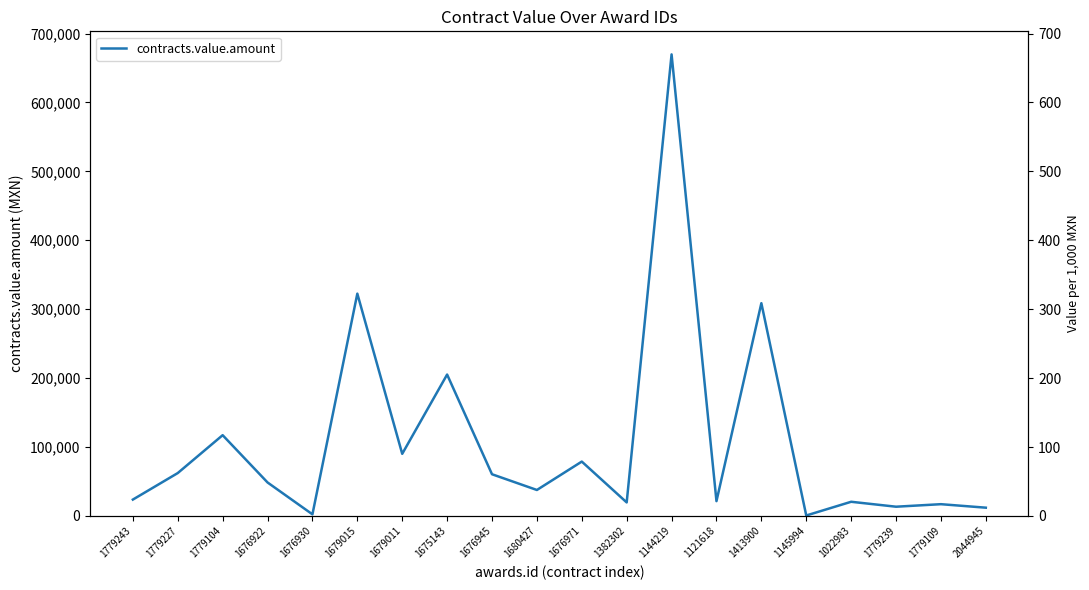

Between 1779227 and 1779243, which is larger?

1779227